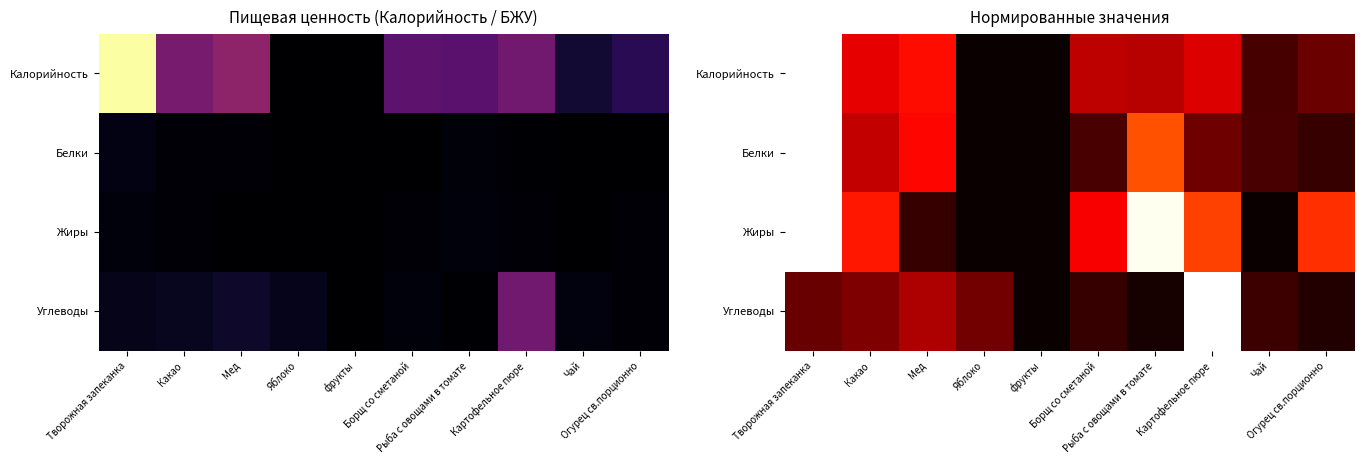

At which category does the chart reach its peak across all series?

Творожная запеканка